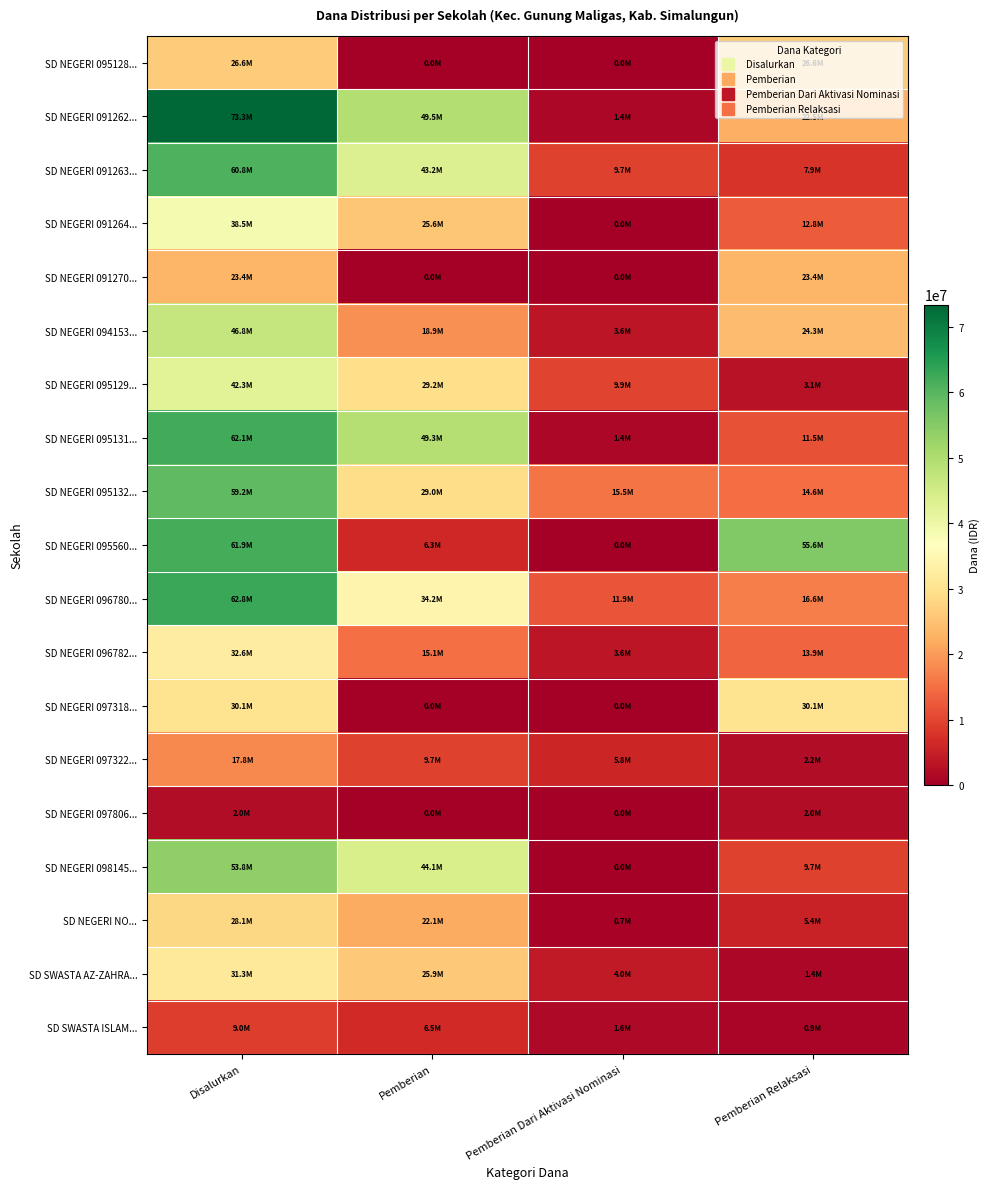

How many series are shown in this chart?

19